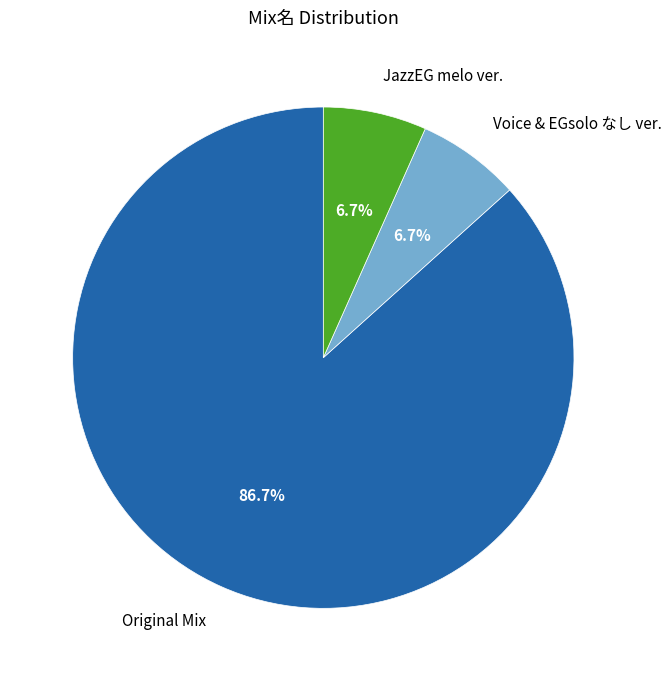

What is the majority slice?

Original Mix